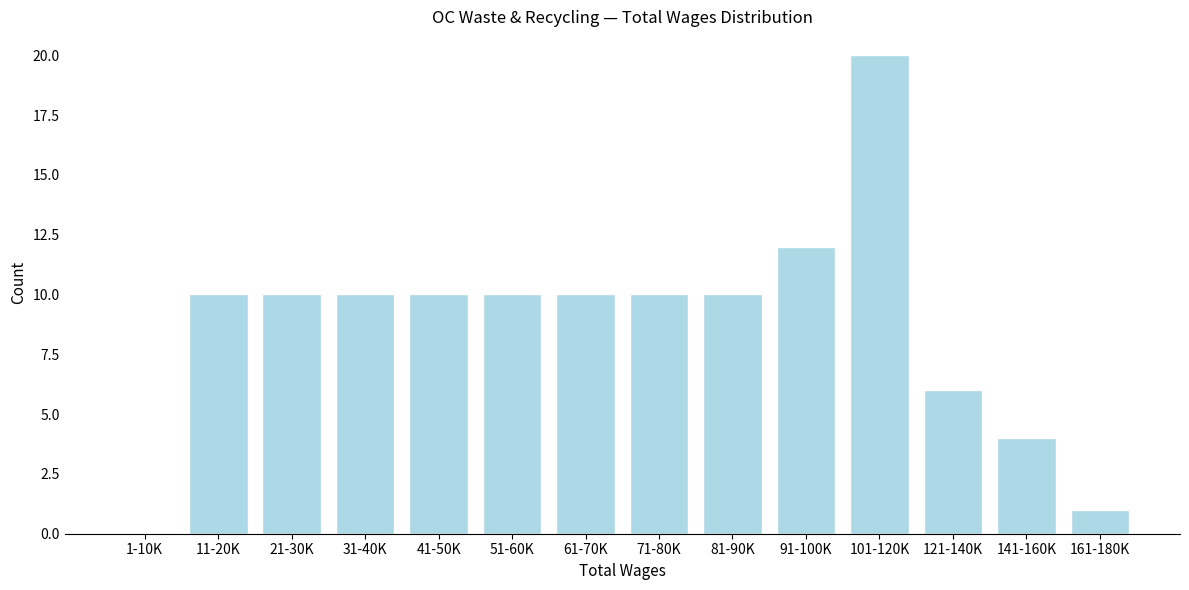

Reading left to right, what are all the values shown in this chart?

1-10K=0	11-20K=10	21-30K=10	31-40K=10	41-50K=10	51-60K=10	61-70K=10	71-80K=10	81-90K=10	91-100K=12	101-120K=20	121-140K=6	141-160K=4	161-180K=1